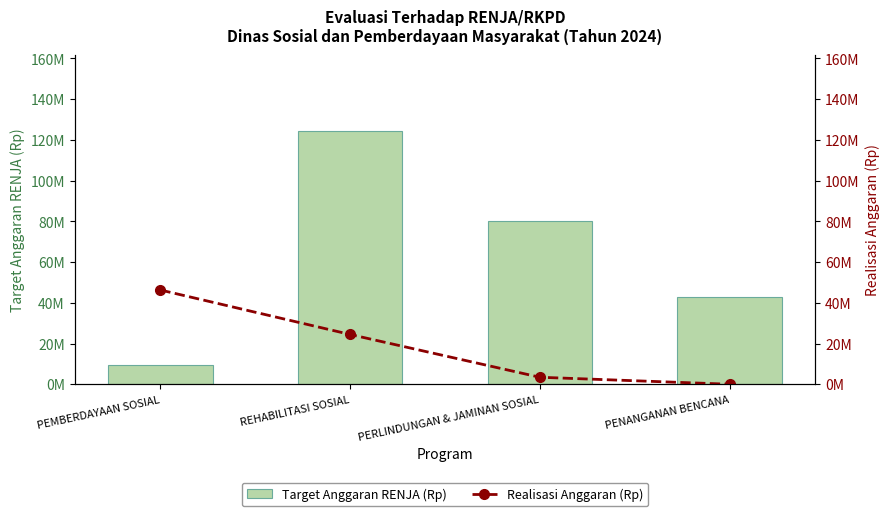

At which label does Target Anggaran RENJA (Rp) reach its peak?

REHABILITASI SOSIAL